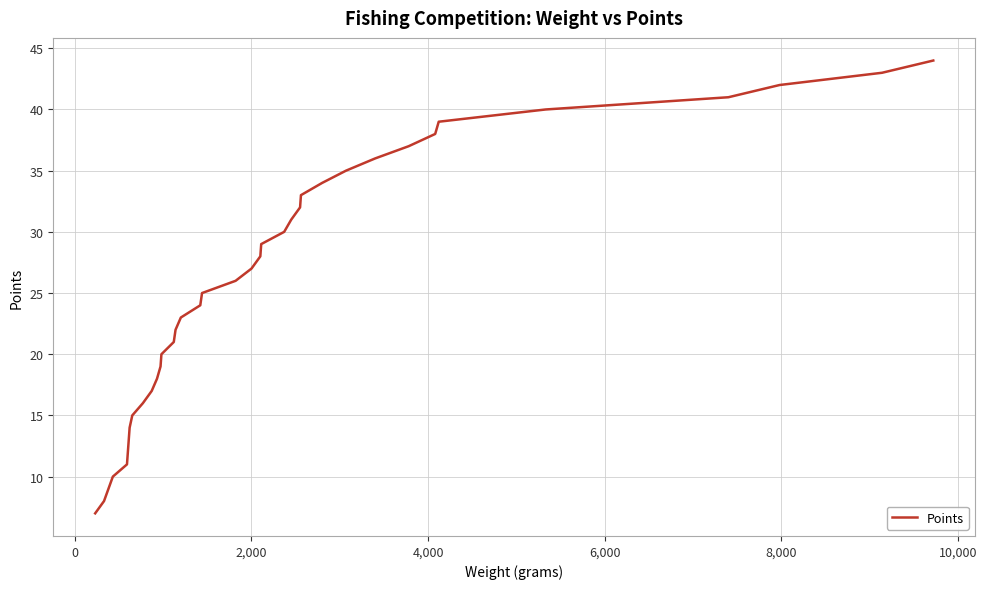

What is the maximum value shown in the chart?

44